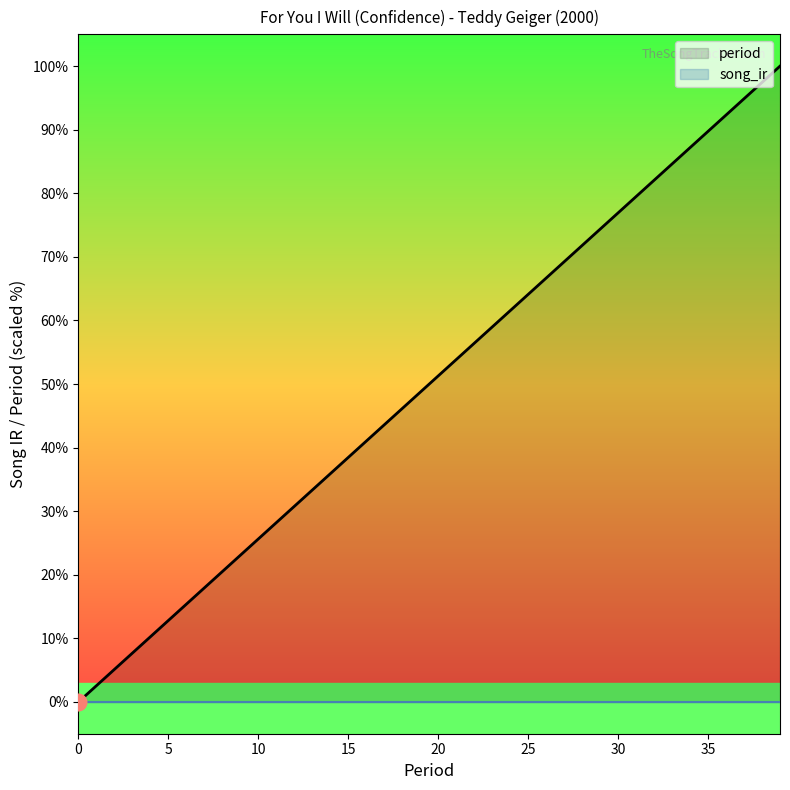

Which has a higher value, 39 or 13?

39